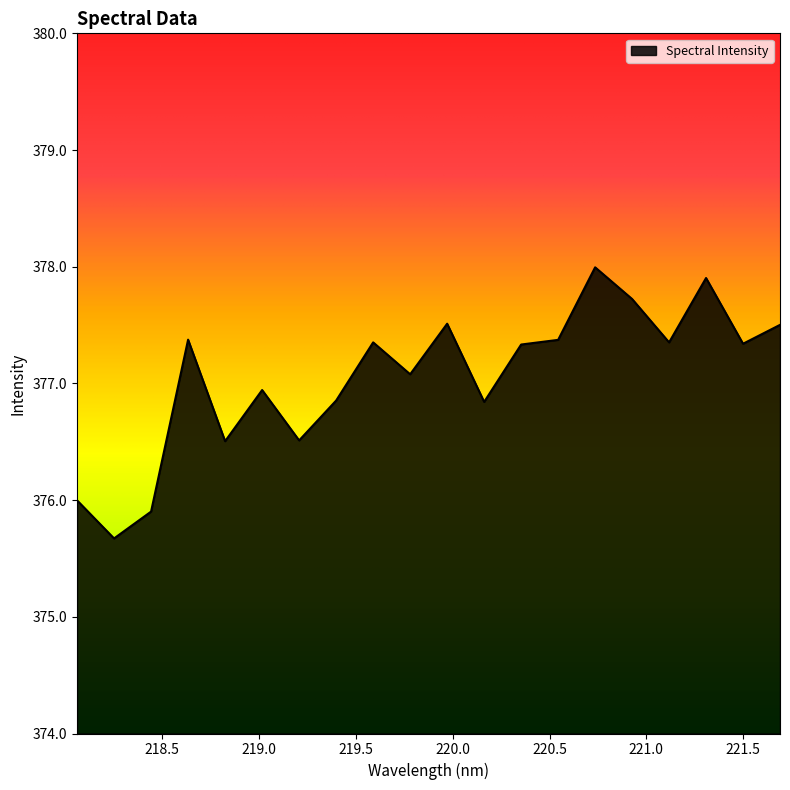

What is the smallest value displayed?

375.7